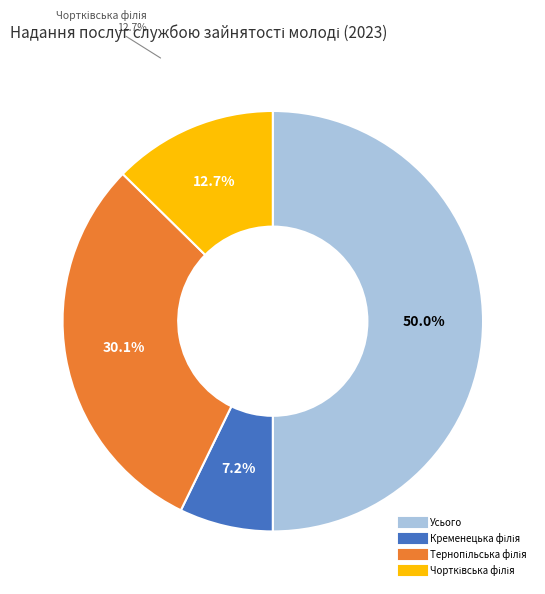

Does any single category account for the majority?

No